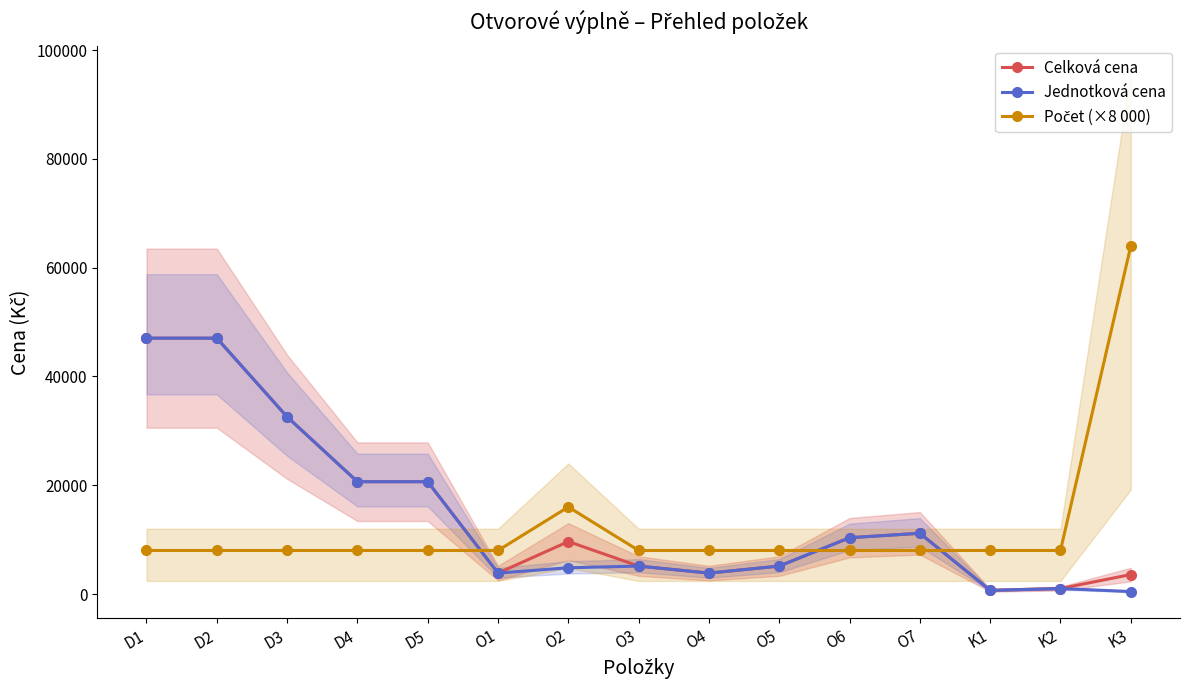

What is the difference between the highest and lowest values at D1?

39031.4